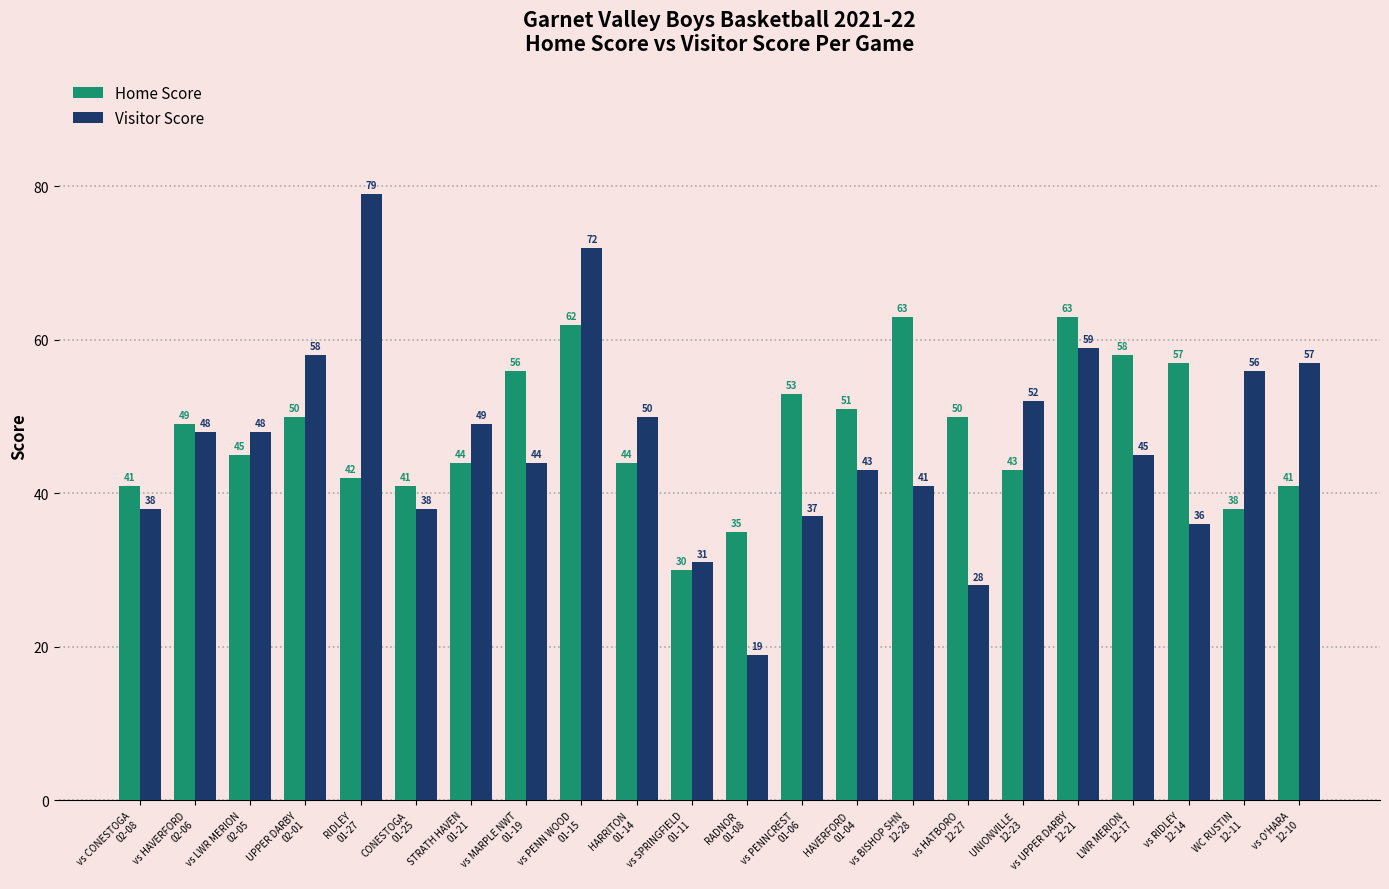

Rank the series at vs PENNCREST
01-06 from highest to lowest value.

Home Score, Visitor Score